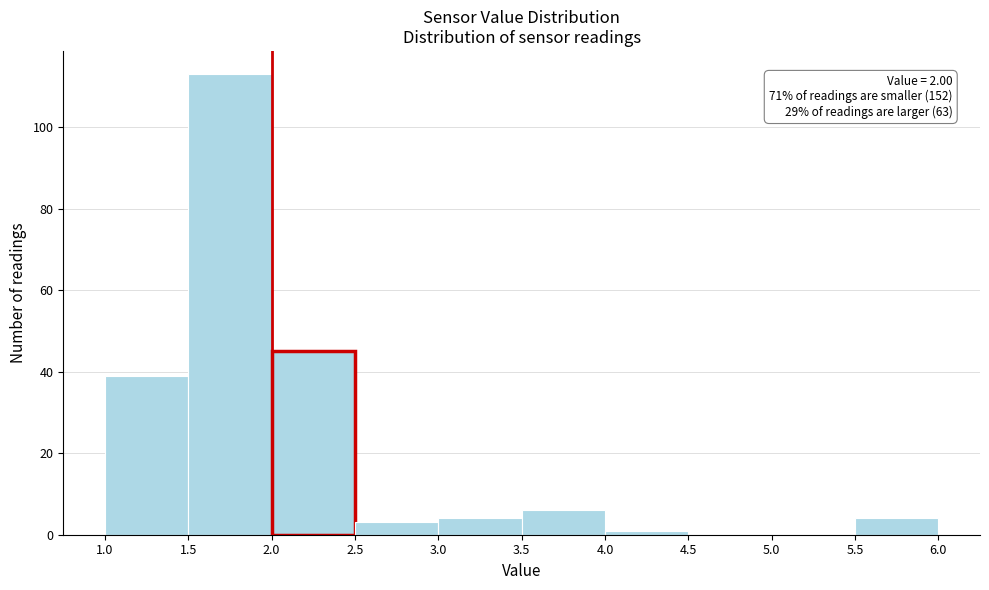

Which range on the x-axis has the tallest bar?

1.5 to 2.0